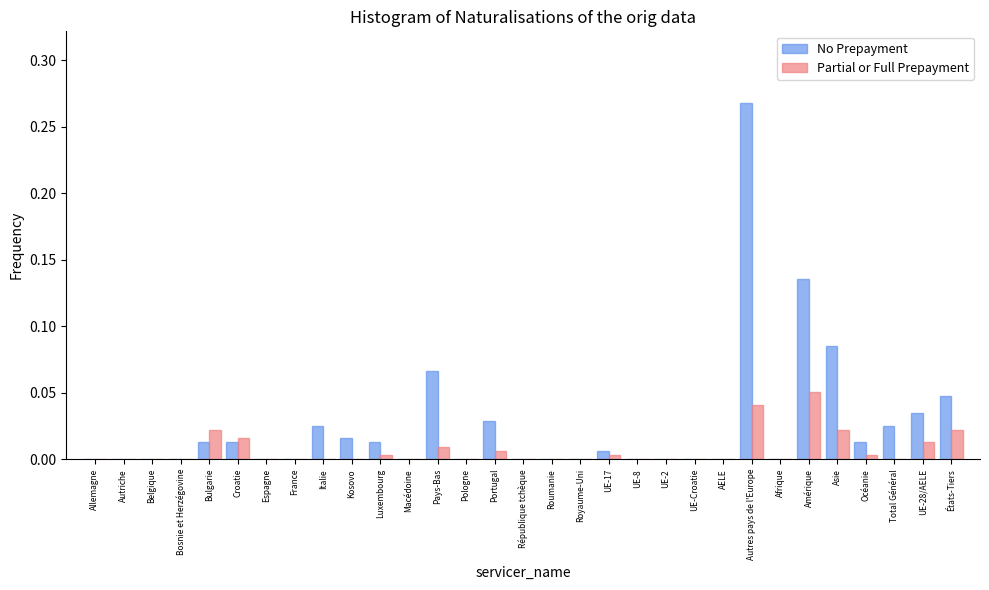

At which category does the chart reach its peak across all series?

Autres pays de l'Europe